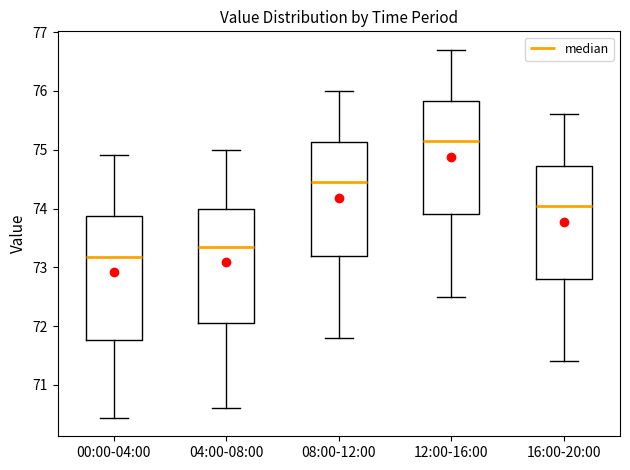

Where is the lower edge of the box for 12:00-16:00 on the y-axis? The values are not printed on the chart, so give them approximately, as read against the axis.

73.9